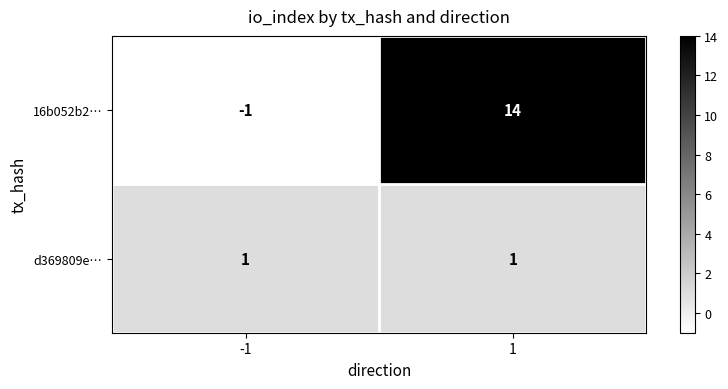

Between -1 and 1, which series saw the biggest shift?

16b052b2…